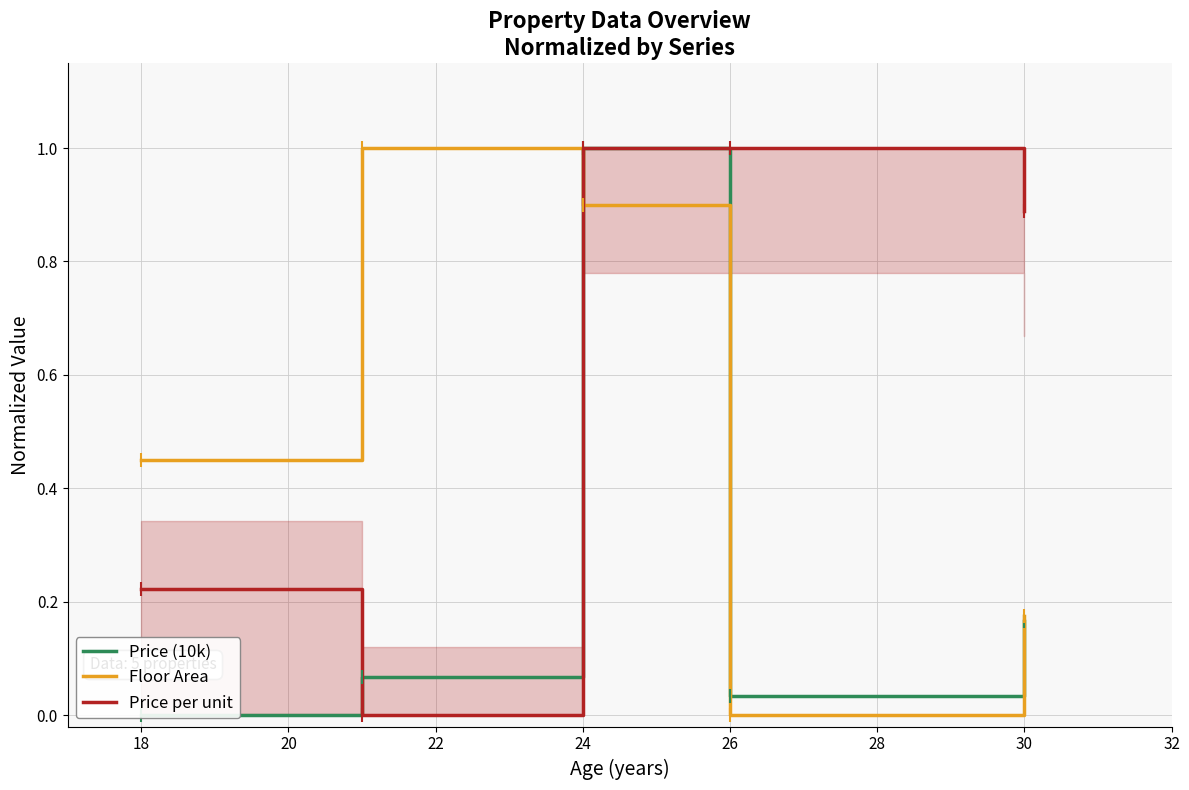

How many intersections are there between Price per unit and Floor Area?

1